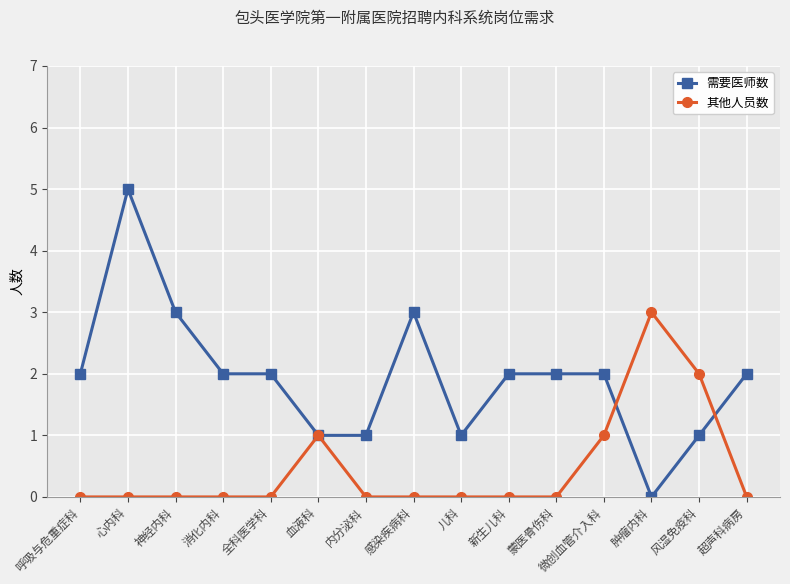

Where is the first local maximum for 需要医师数?

心内科